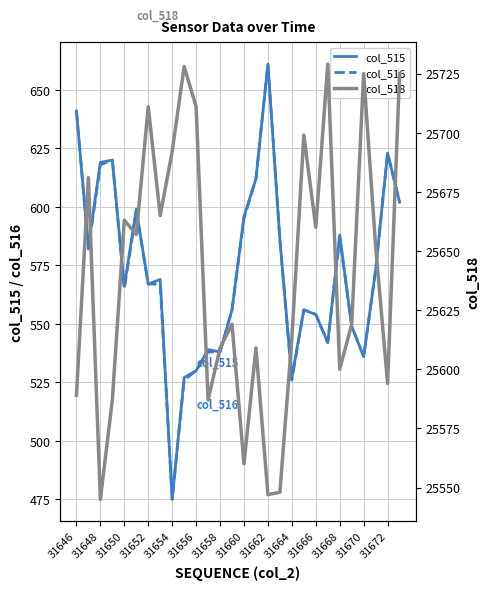

True or false: col_515 and col_518 intersect in this chart.

False